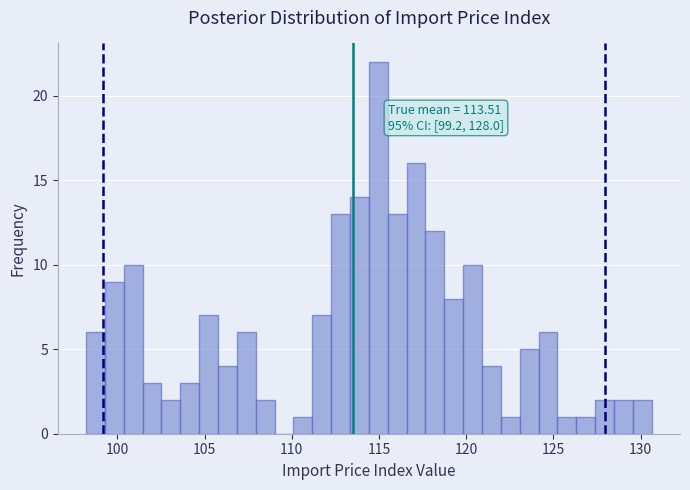

Around what value on the x-axis is the tallest bar? Give the approximate position of its centre, as read against the axis.

115.0